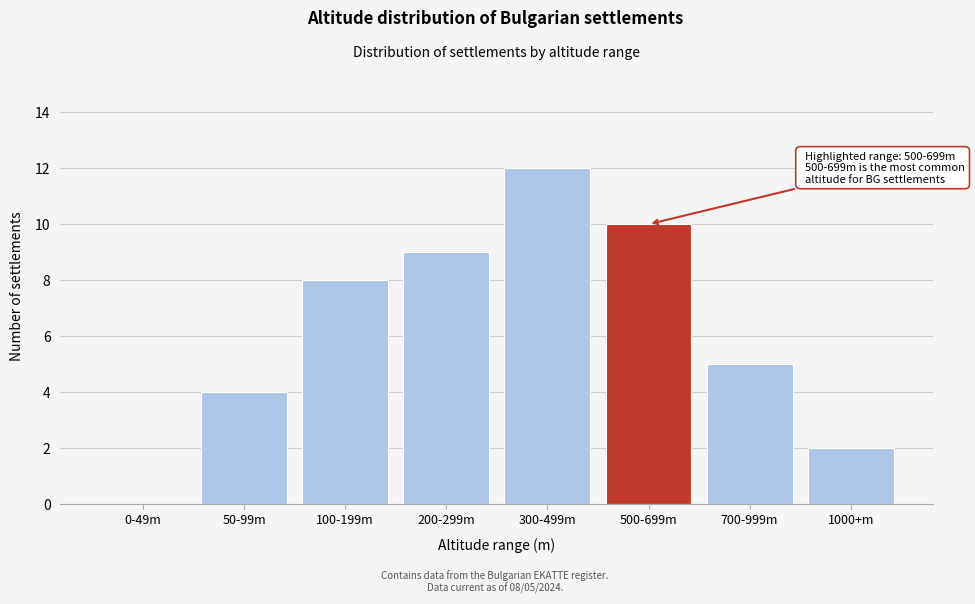

Reading right to left, what are all the values shown in this chart?

1000+m=2	700-999m=5	500-699m=10	300-499m=12	200-299m=9	100-199m=8	50-99m=4	0-49m=0